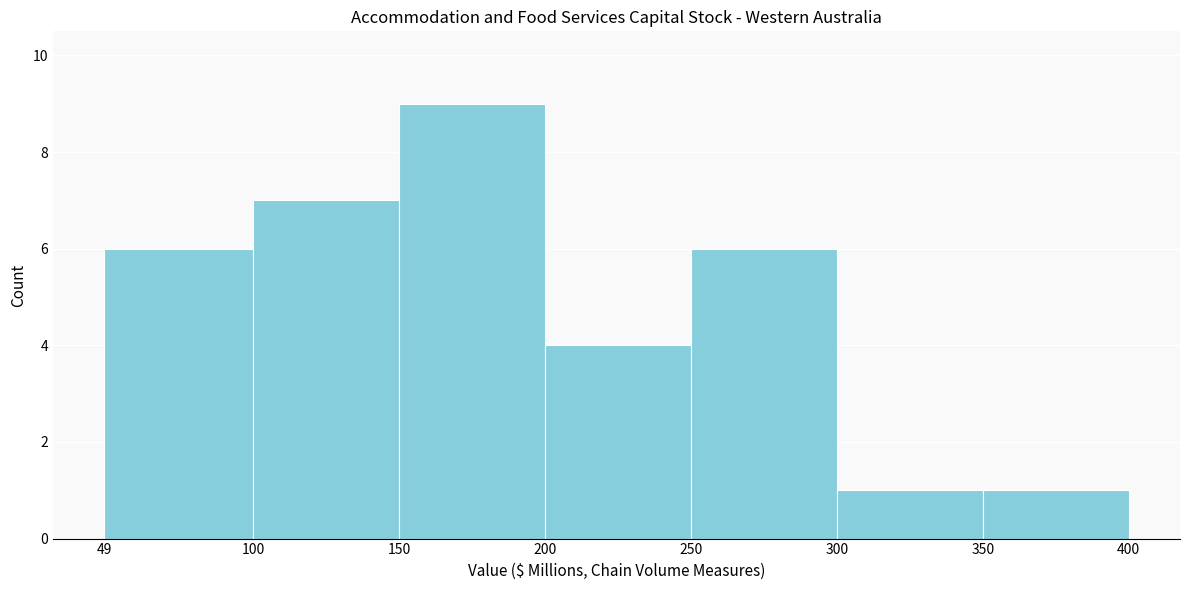

Reading left to right, transcribe this chart: for each bar, give the range it covers on the x-axis and its height. The values are not printed on the chart, so give them approximately, as read against the axis.

49 to 100: 6
100 to 150: 7
150 to 200: 9
200 to 250: 4
250 to 300: 6
300 to 350: 1
350 to 400: 1